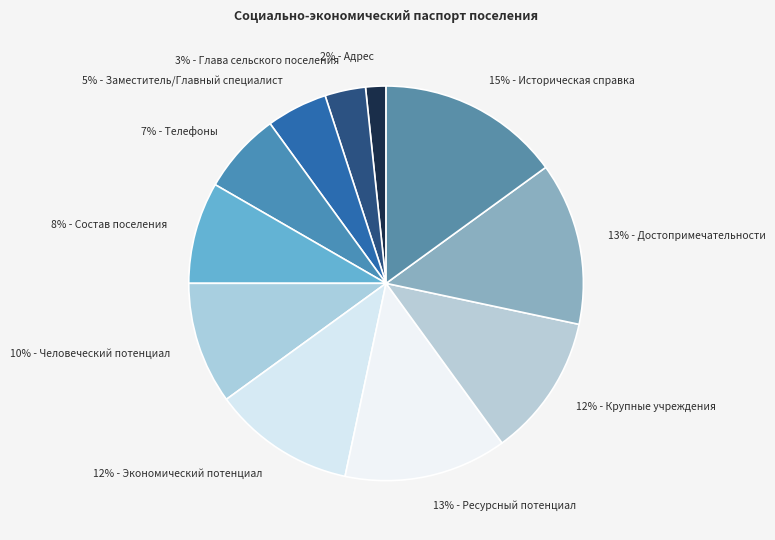

How many slices are in this pie chart?

11